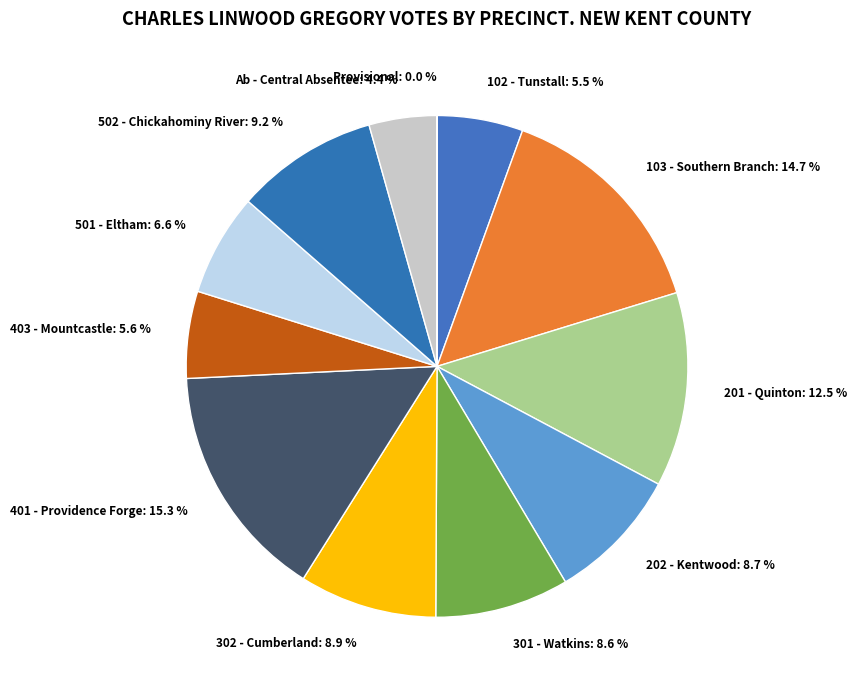

To the nearest percent, what is the difference between the largest and smallest slice percentages?

15%